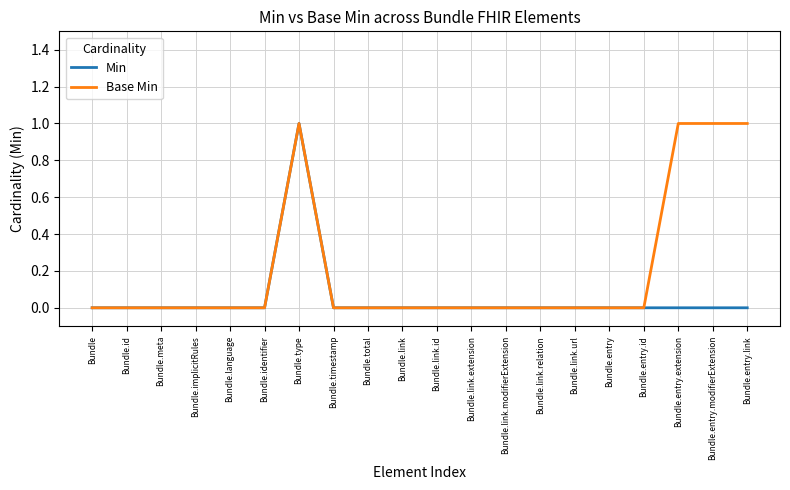

Does the chart display data point markers on the line(s)?

No